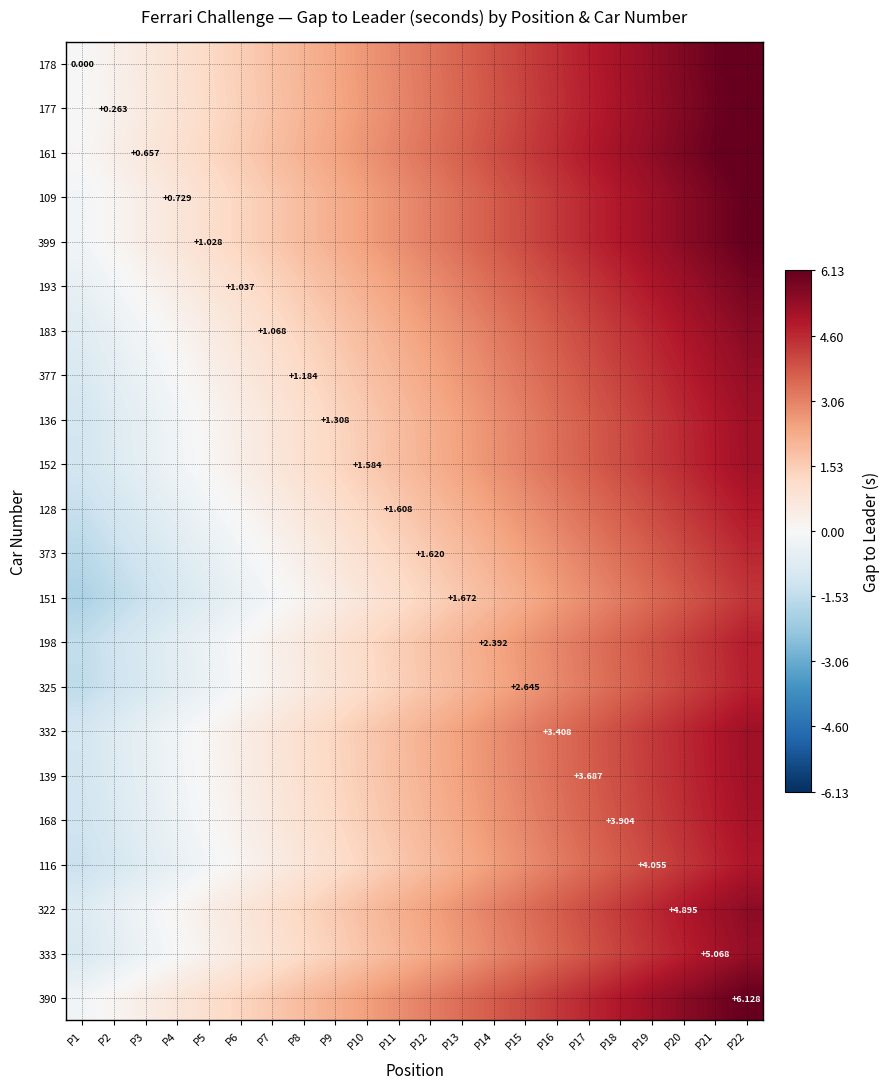

The 151 series shows 6.2 at P21. True or false?

False